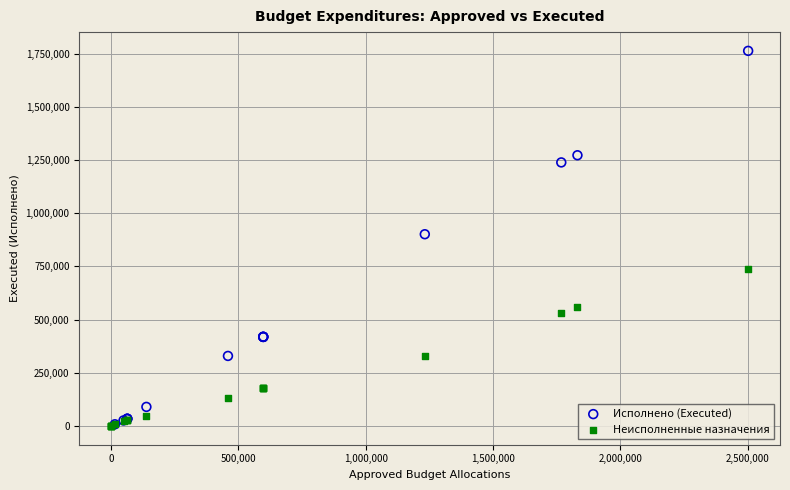

Which series has the largest Y range (max minus min)?

Исполнено (Executed)